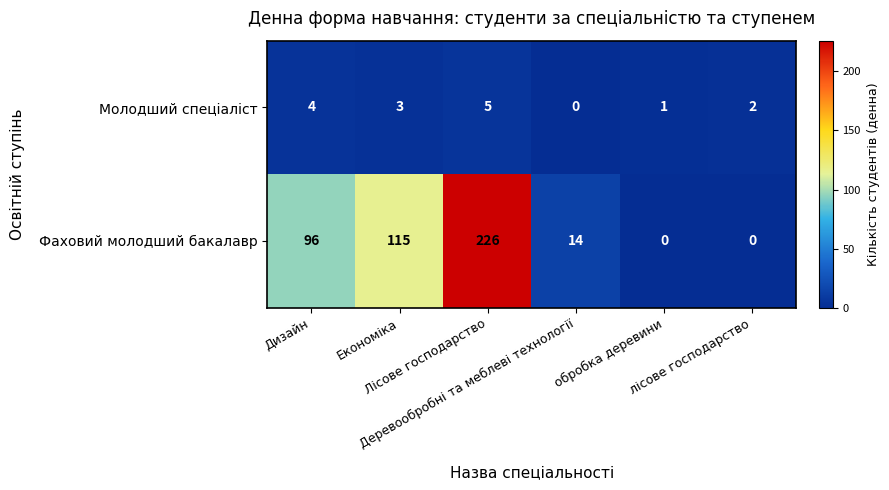

Rank the series by their maximum value, from highest to lowest.

Фаховий молодший бакалавр, Молодший спеціаліст